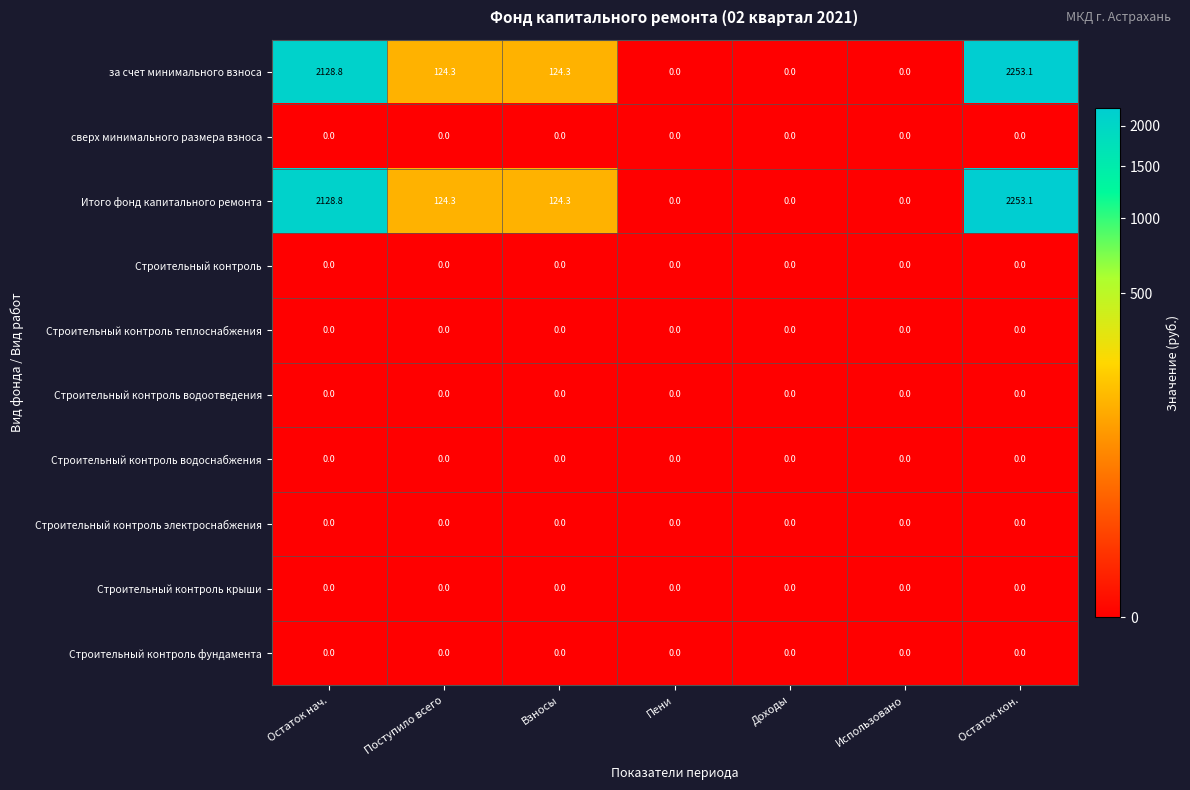

Where does the Итого фонд капитального ремонта series first go above 124?

Остаток нач.